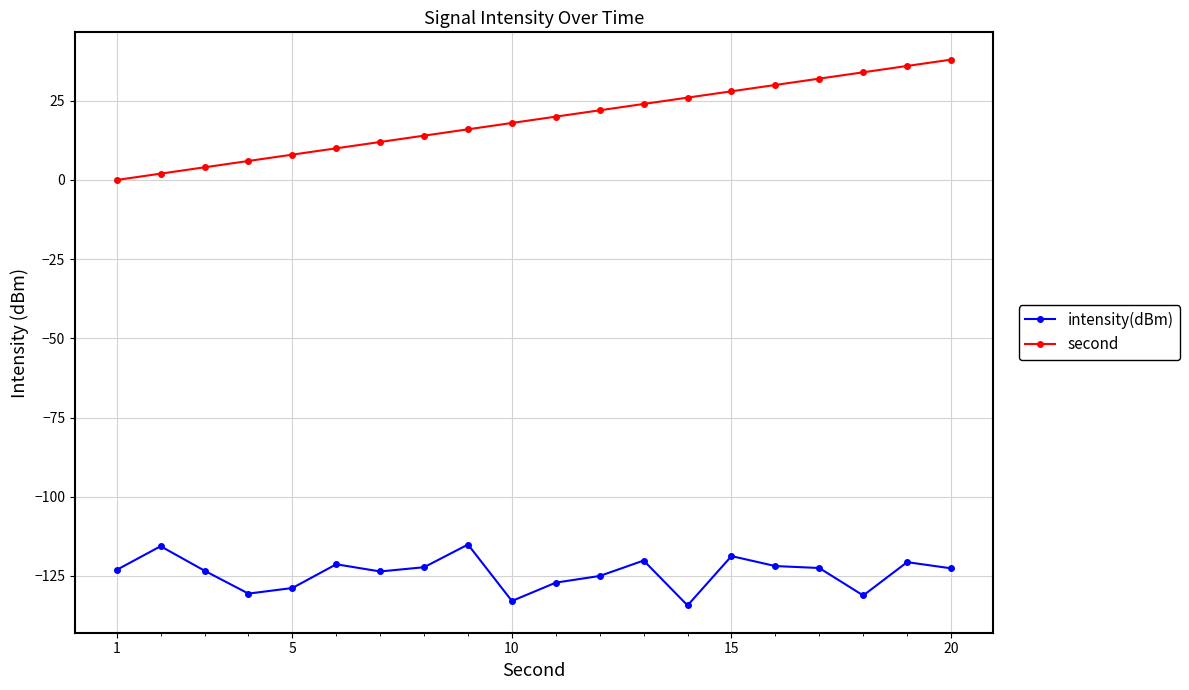

True or false: intensity(dBm) and second cross at least once.

False